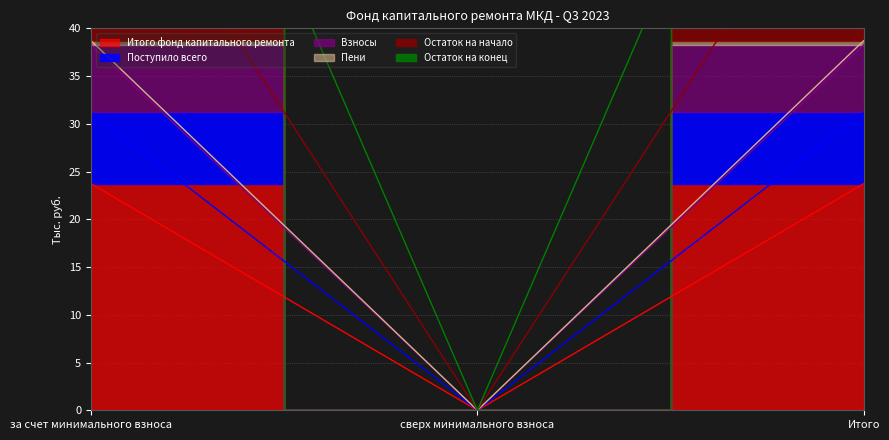

What is the label of the 1st point from the left?

за счет минимального взноса